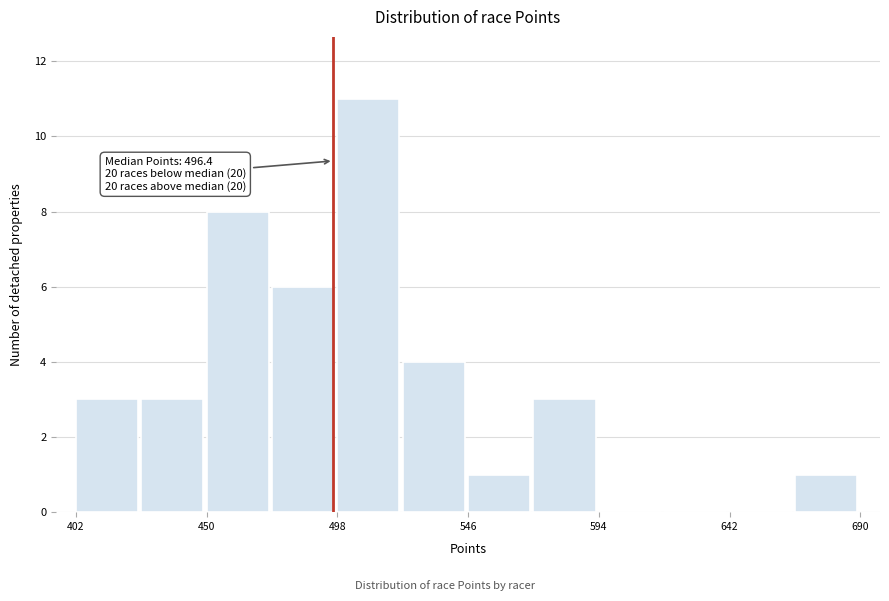

Which range on the x-axis has the tallest bar?

500 to 520